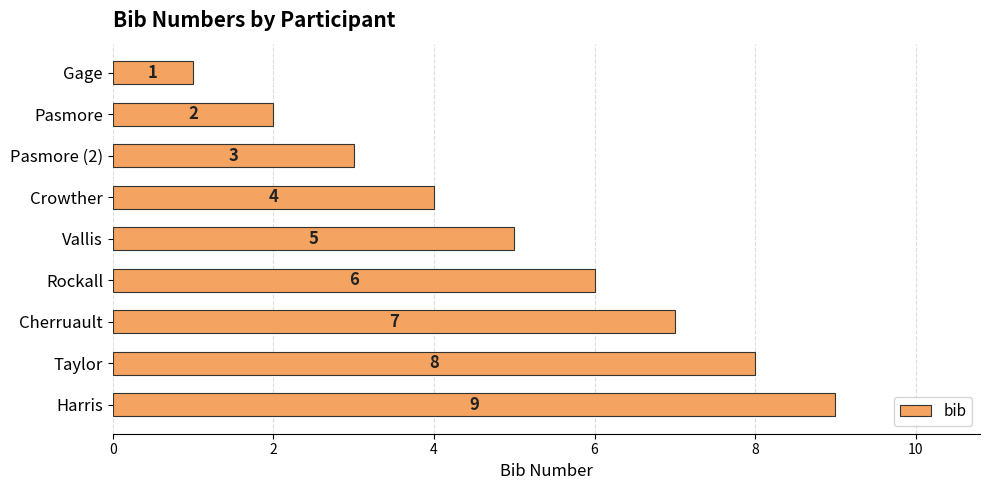

What is the difference between the maximum and minimum values?

8